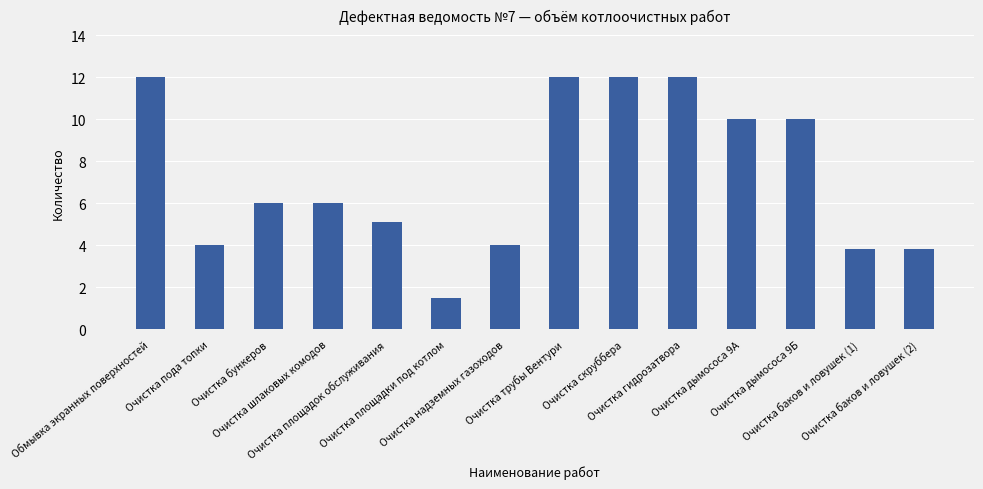

What is the value of the 7th bar from the left?

4.0